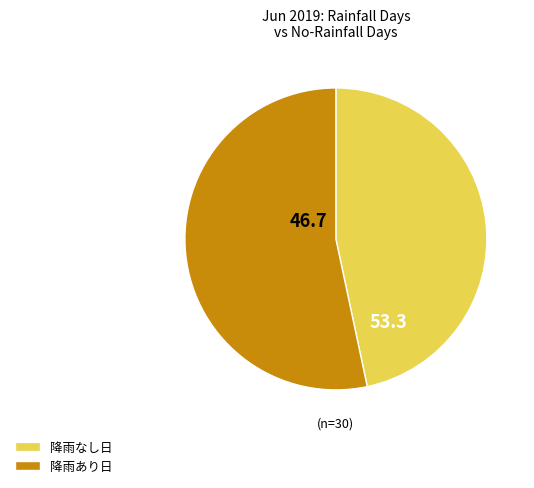

Count the number of slices in the pie.

2